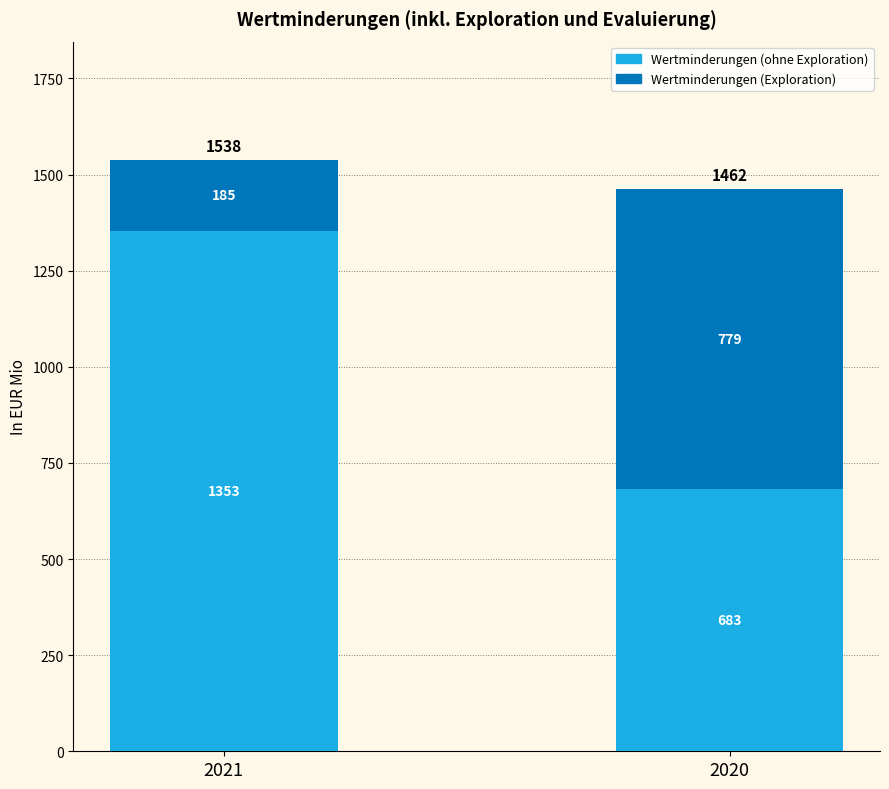

How many Wertminderungen (ohne Exploration) values are between 683 and 1353?

2